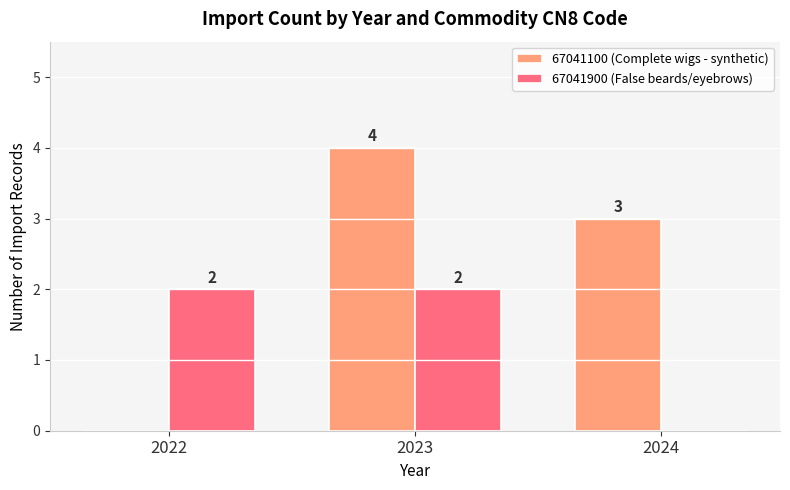

Which series has the largest total across all categories?

67041100 (Complete wigs - synthetic)